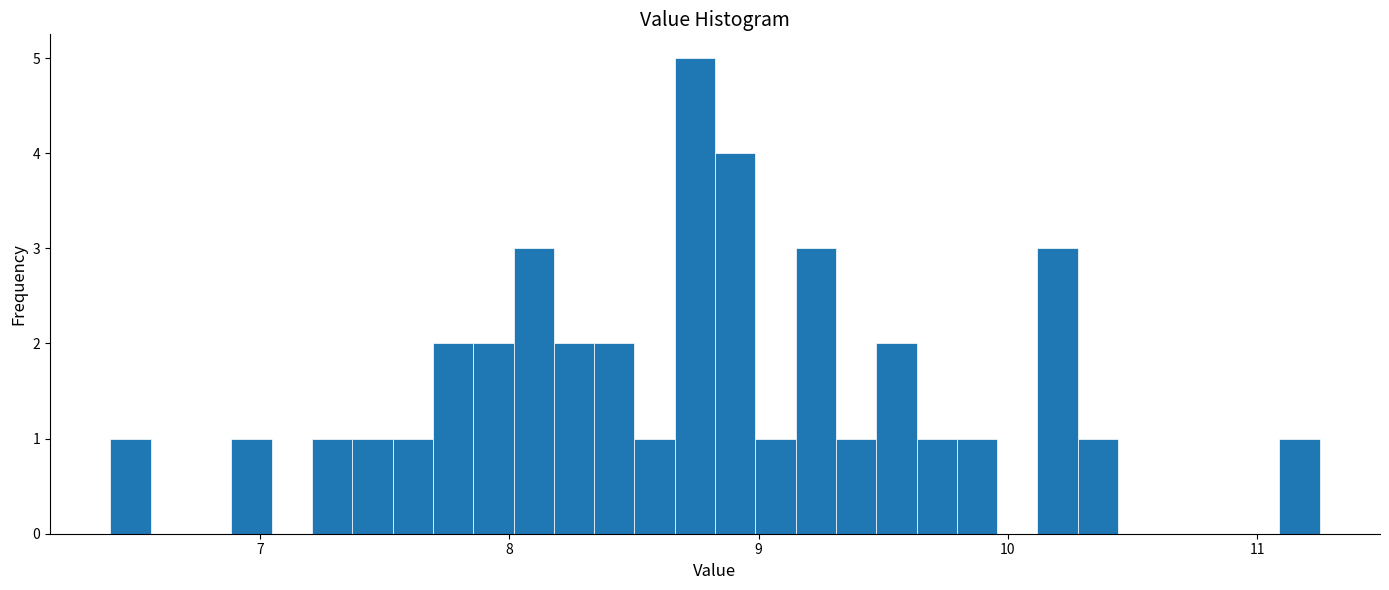

Read against the x-axis, roughly where is the centre of the tallest bar?

8.7